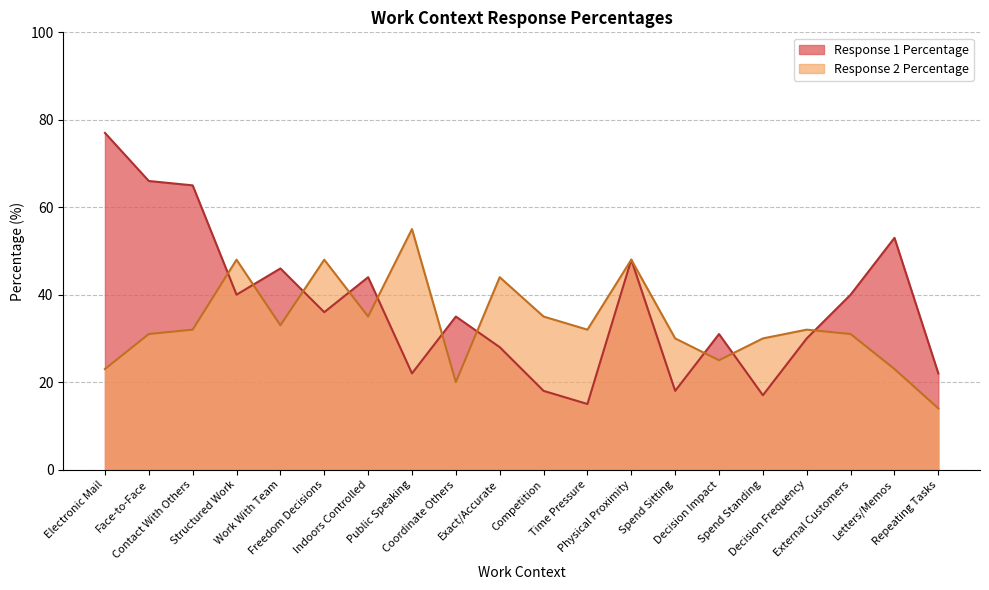

How many distinct data groups are displayed?

2